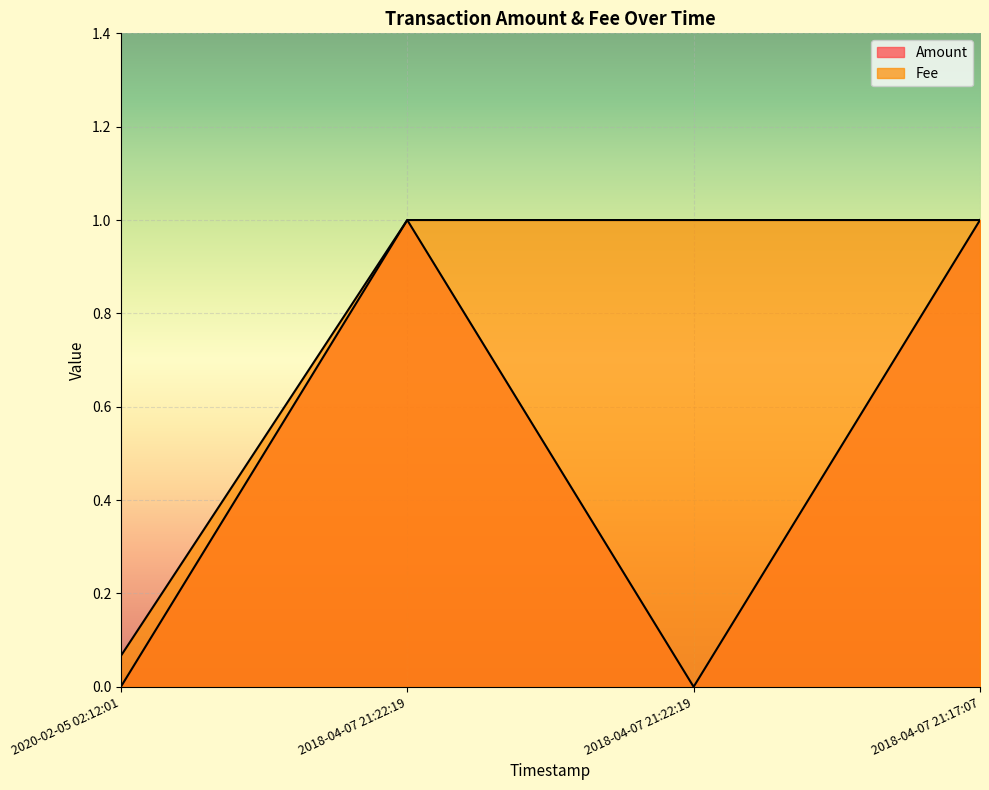

Which series has the largest range (max minus min)?

Amount